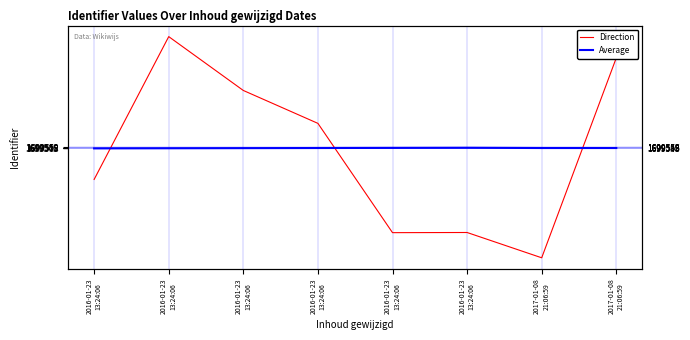

True or false: Average has a value of 1699549.0 at 2017-01-08
21:06:59.

True